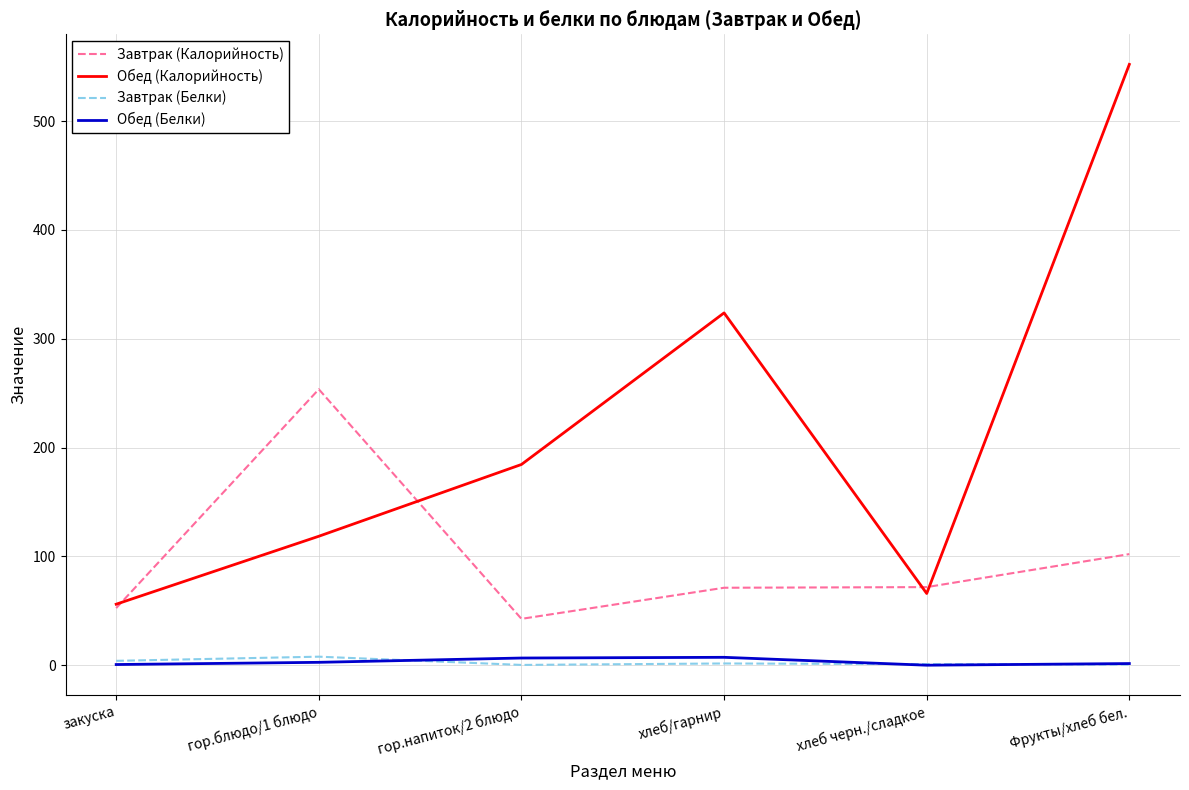

At which label does Завтрак (Белки) first exceed 1?

закуска